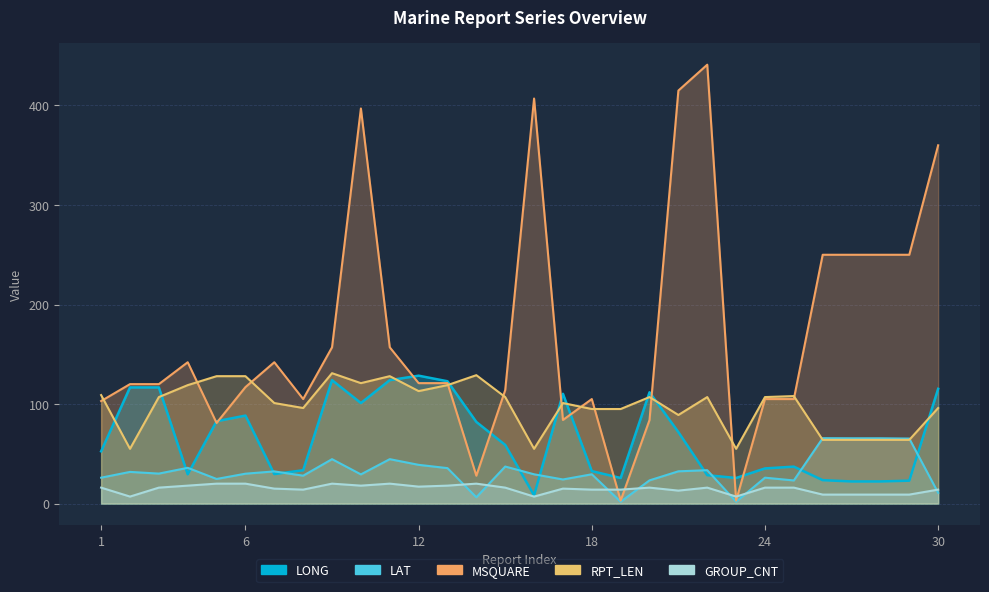

How many lines are shown in the chart?

5